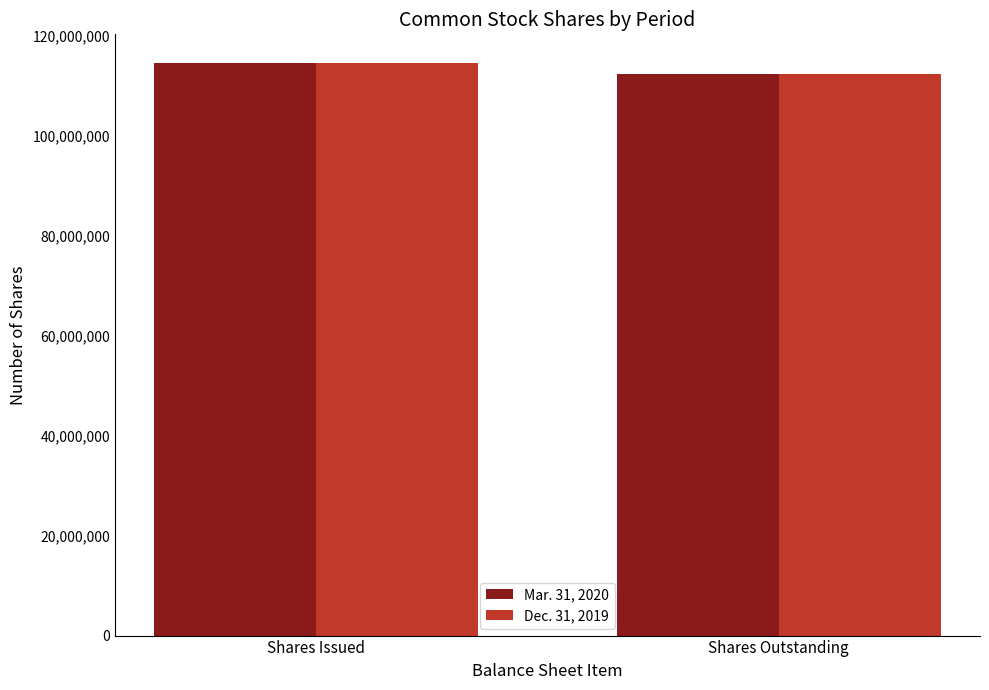

What is the label of the 2nd bar from the right?

Shares Issued